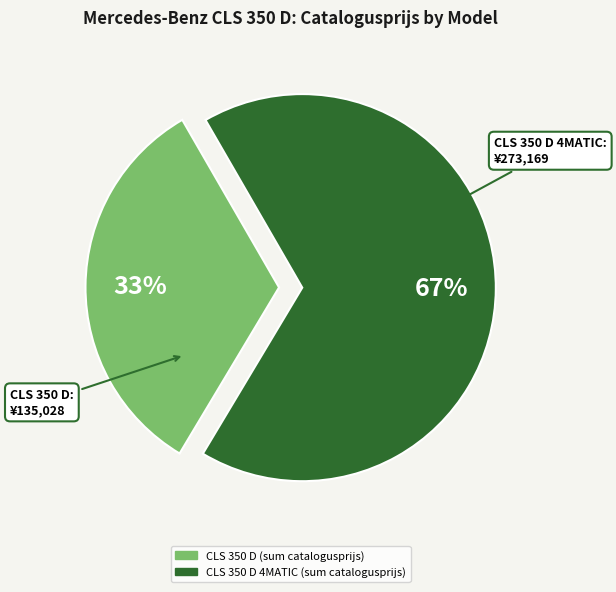

Does any single category account for the majority?

Yes